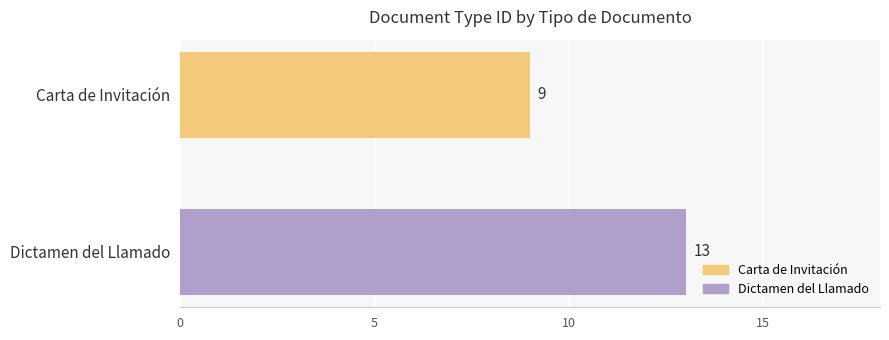

What is the highest value of the Dictamen del Llamado series?

13